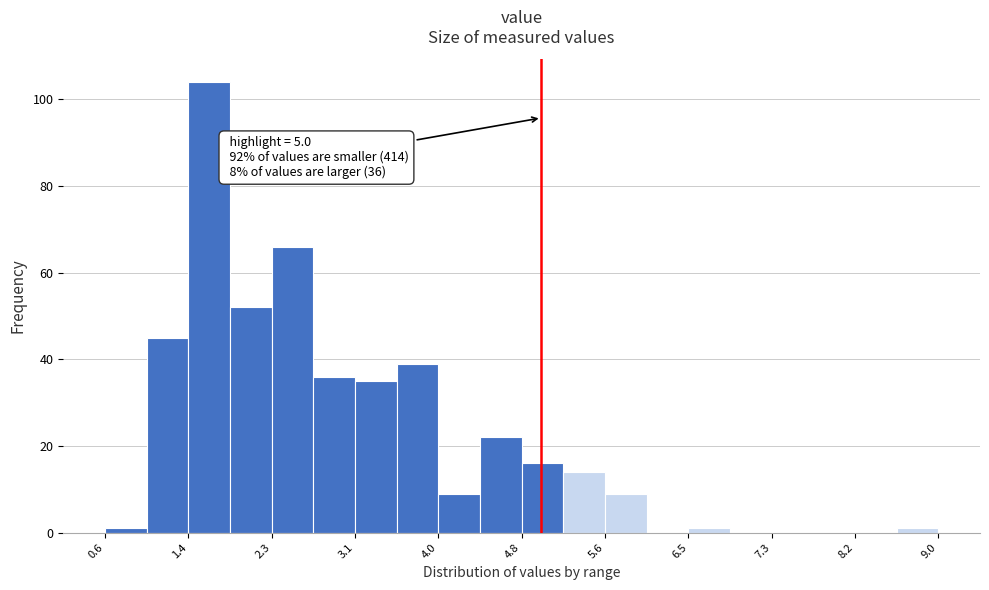

Which range on the x-axis has the tallest bar?

1.44 to 1.86